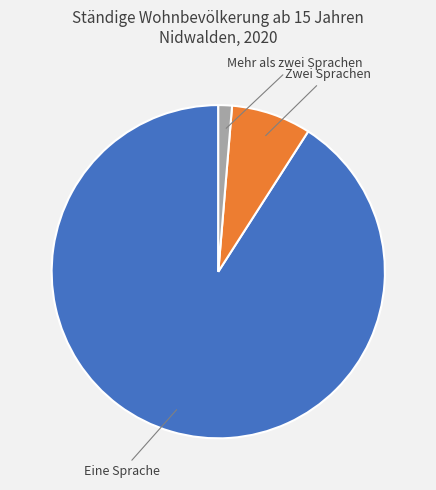

Is there any slice that represents more than half of the pie?

Yes